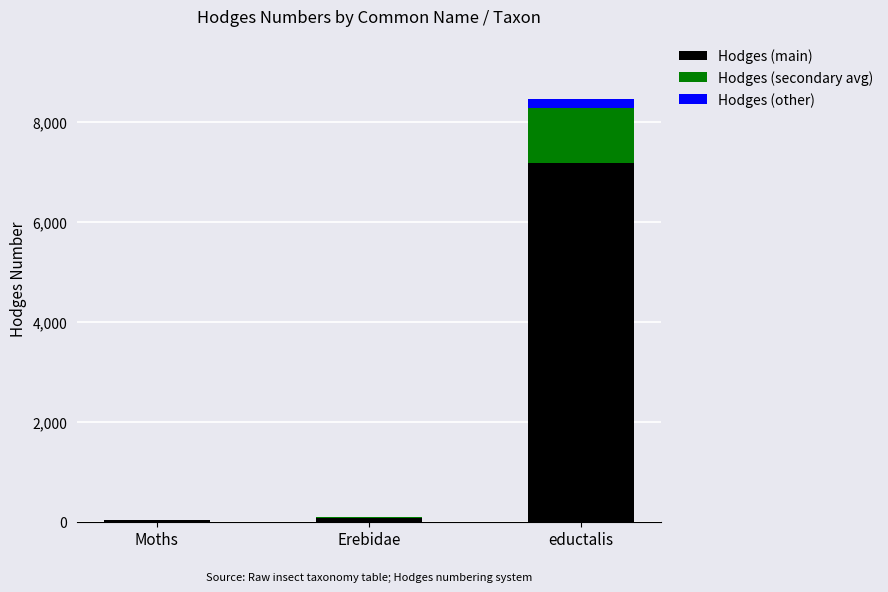

What is the highest value of the Hodges (main) series?

7186.8